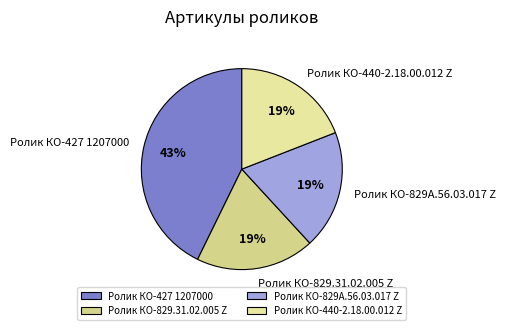

What is the largest slice in the pie chart?

Ролик КО-427 1207000